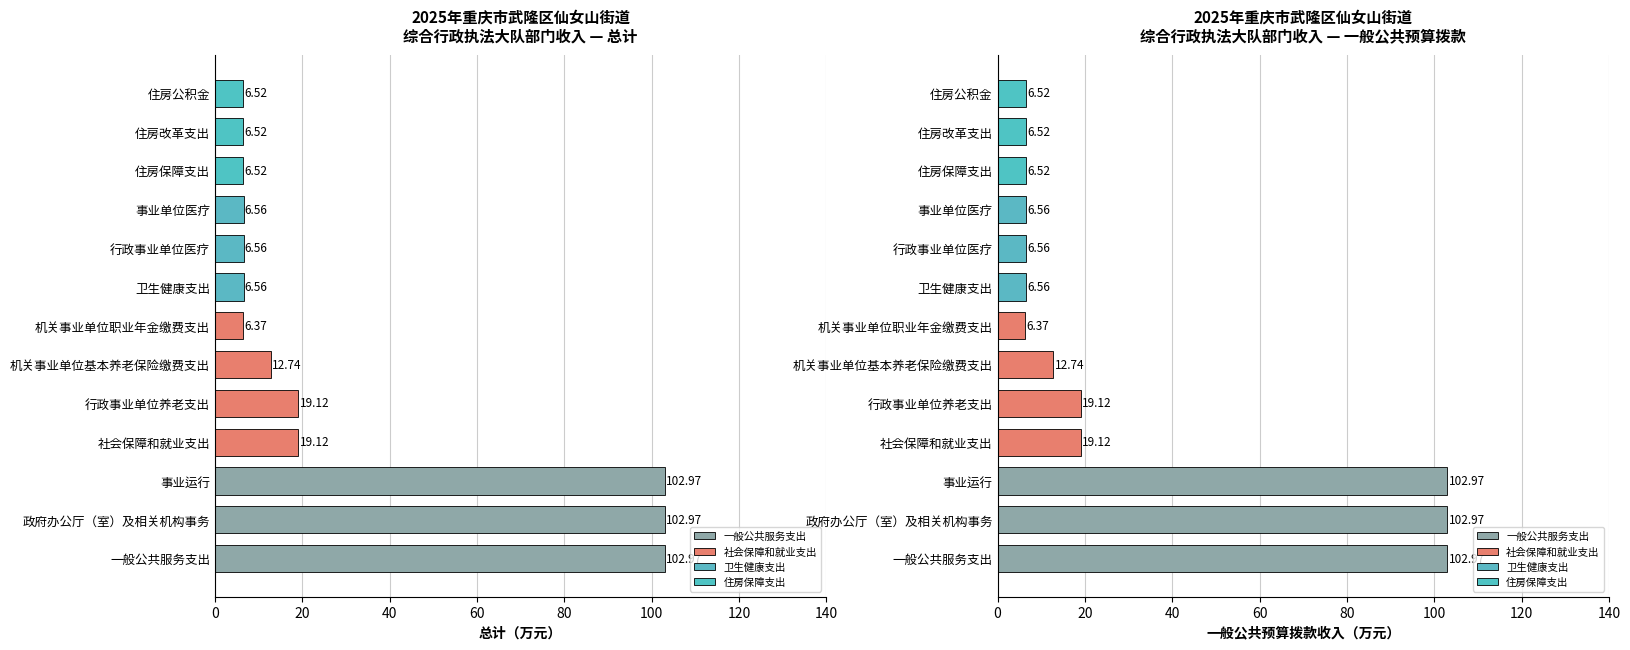

What is the difference between the maximum and minimum values in the 一般公共预算拨款收入 series?

96.6